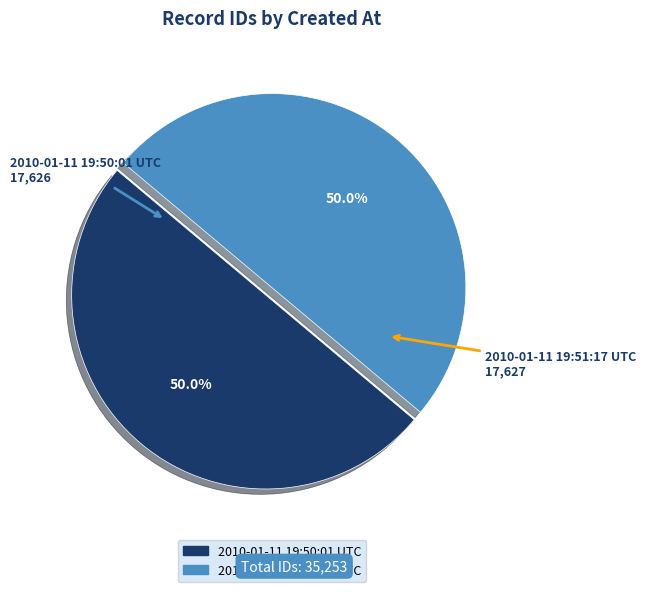

Is the sum of 2010-01-11 19:50:01 UTC and 2010-01-11 19:51:17 UTC greater than half?

Yes